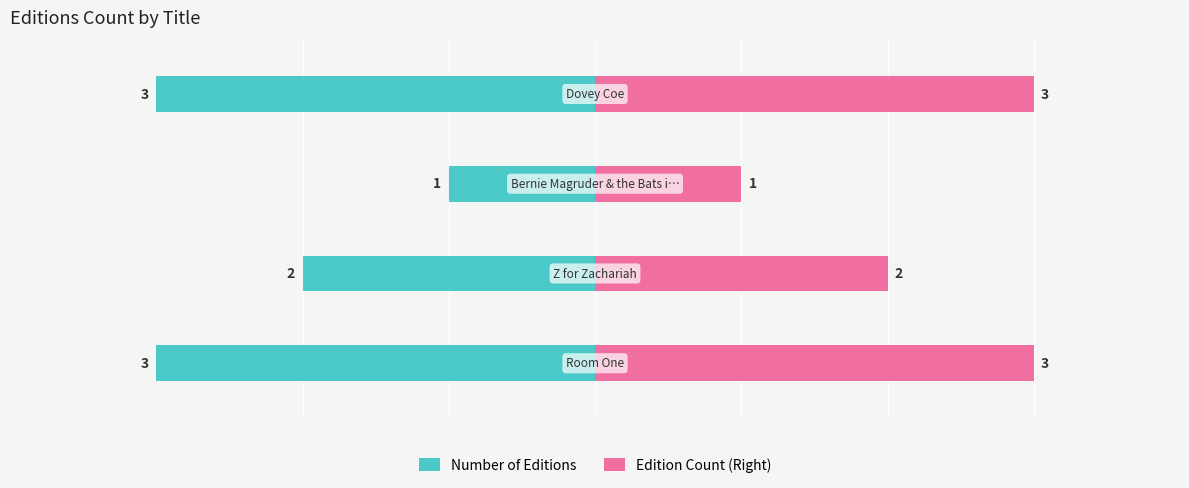

The value of Edition Count (Right) at 3 is 1. True or false?

False